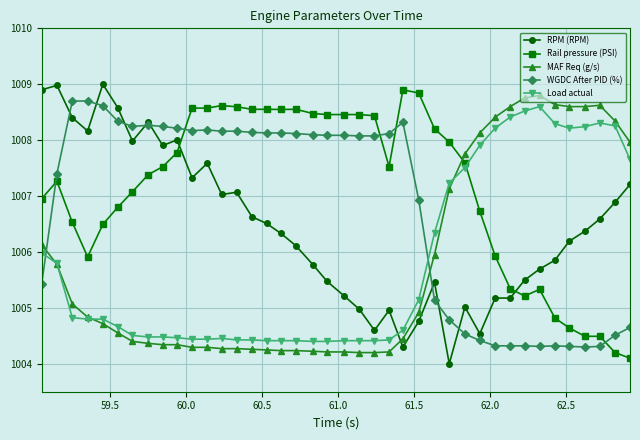

What is the minimum value shown in the chart?

1004.0